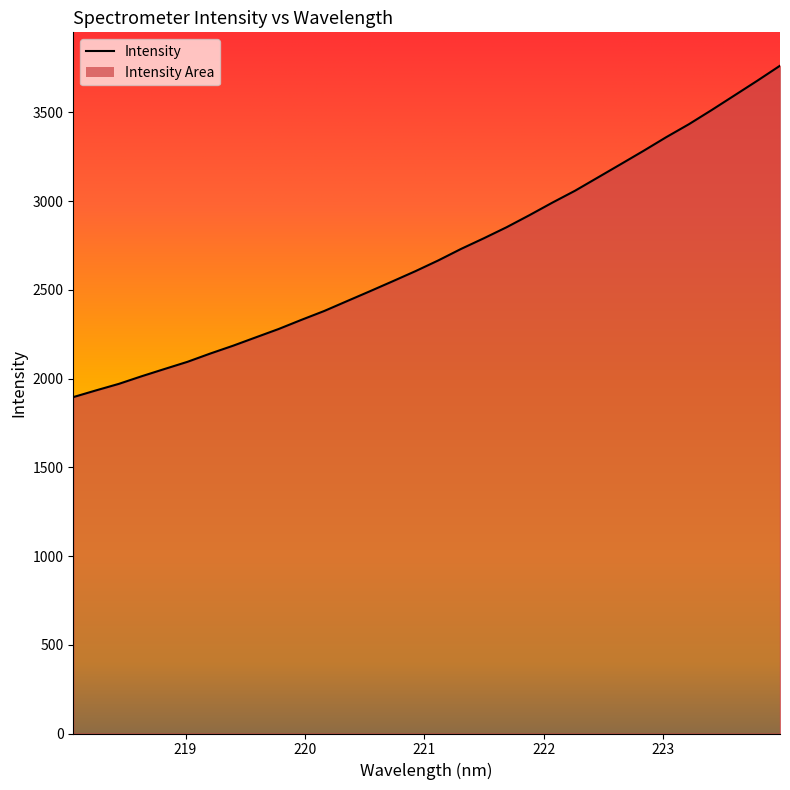

What is the minimum value shown in the chart?

1895.4